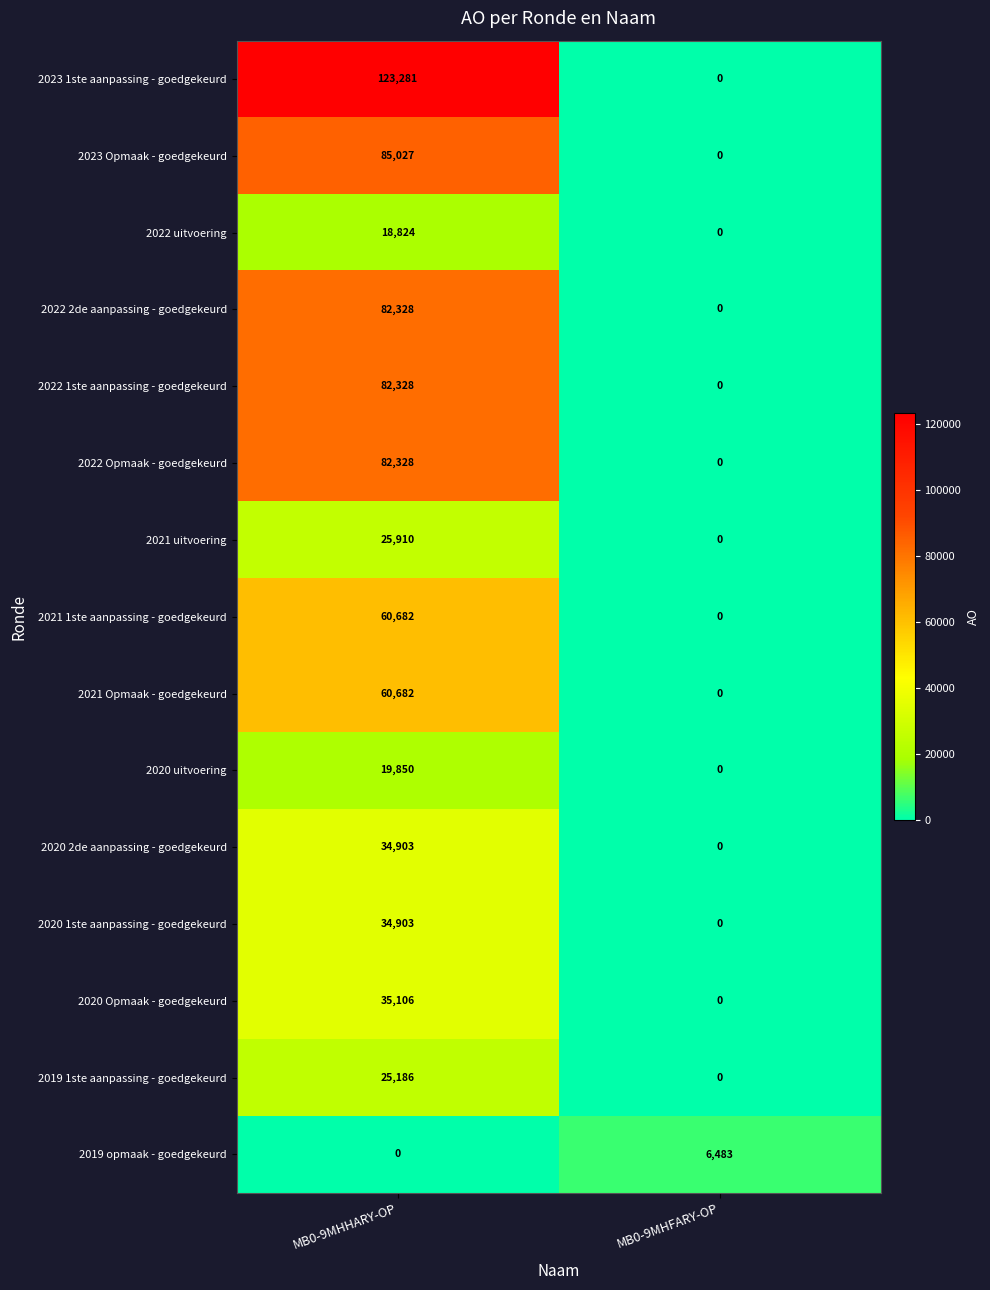

Between MB0-9MHHARY-OP and MB0-9MHFARY-OP, which series saw the biggest shift?

2023 1ste aanpassing - goedgekeurd